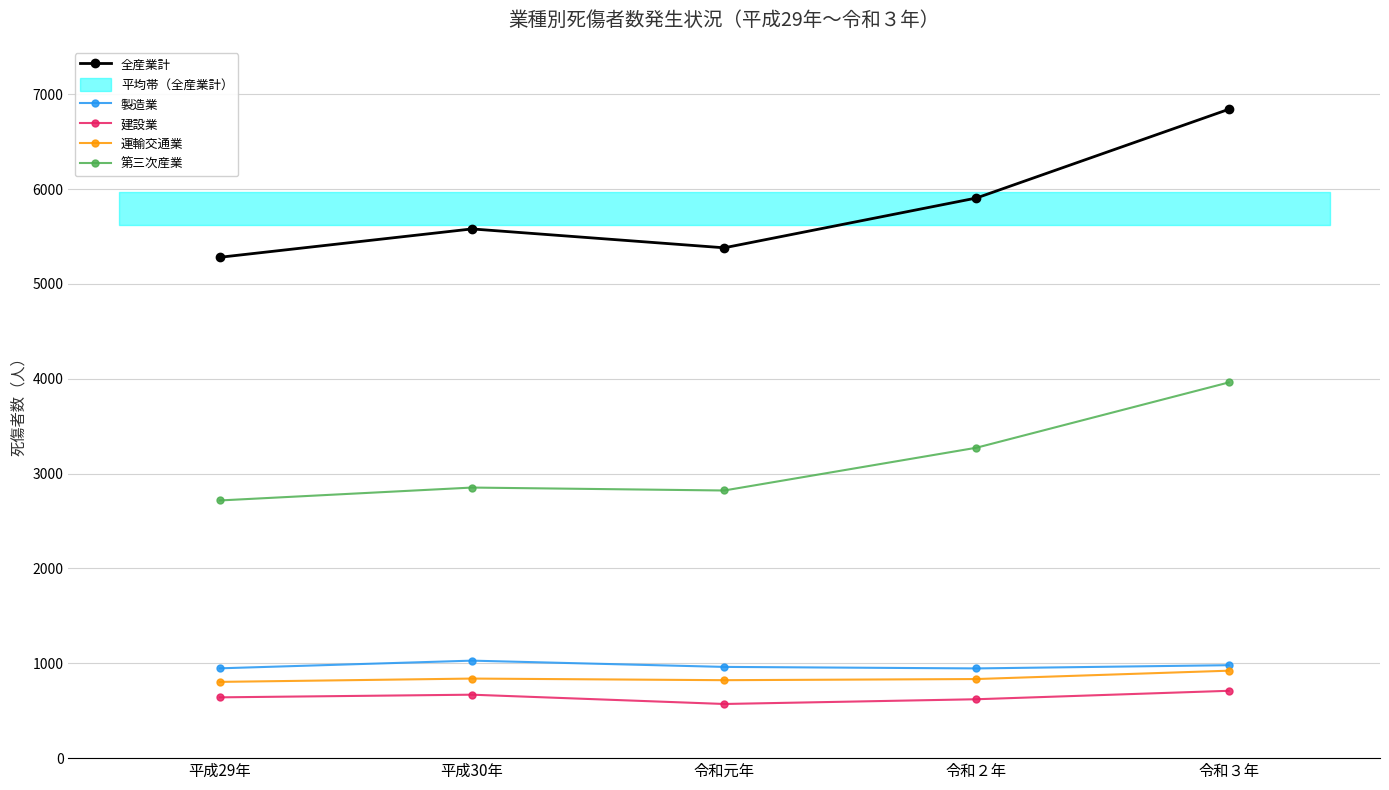

How many values in the 全産業計 series are below 5580?

2